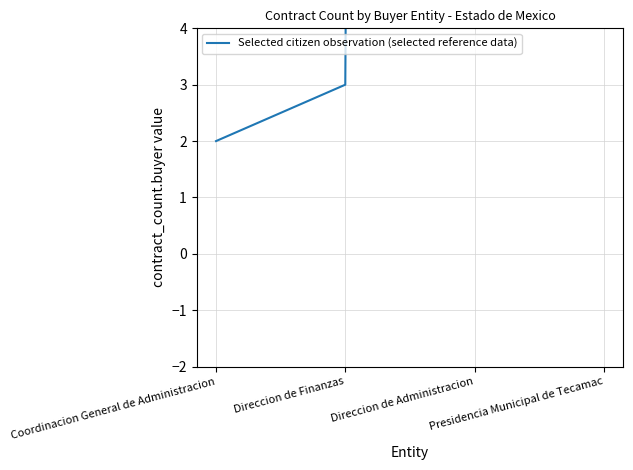

Reading left to right, extract all data points from this chart.

Coordinacion General de Administracion=2	Direccion de Finanzas=3	Direccion de Administracion=363	Presidencia Municipal de Tecamac=365